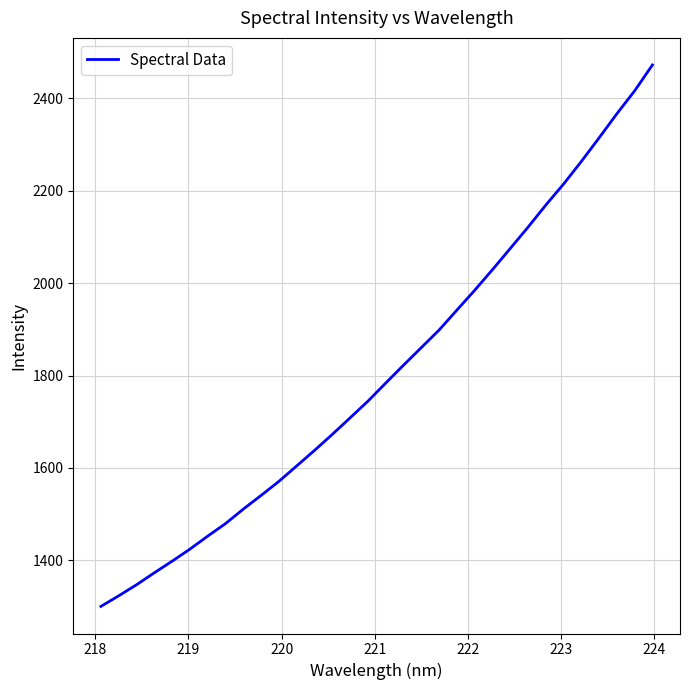

What is the greatest value displayed?

2472.0